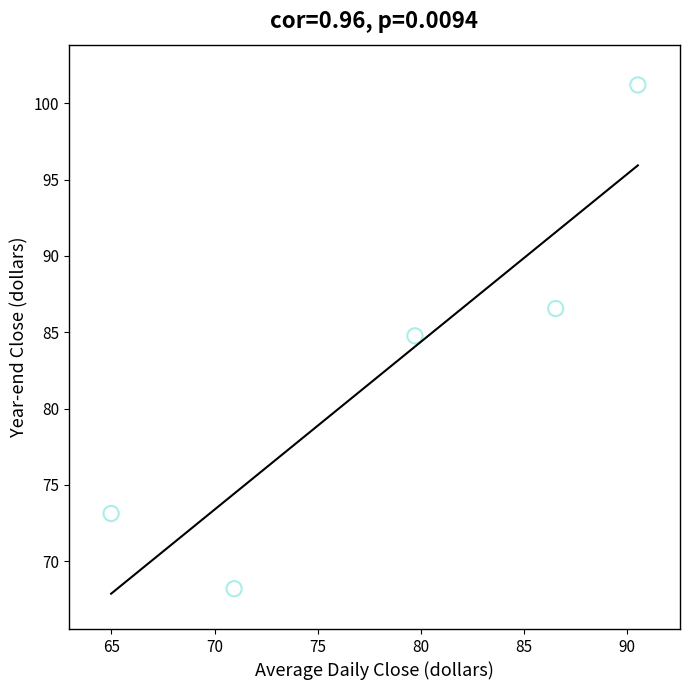

What is the average X value?

78.5